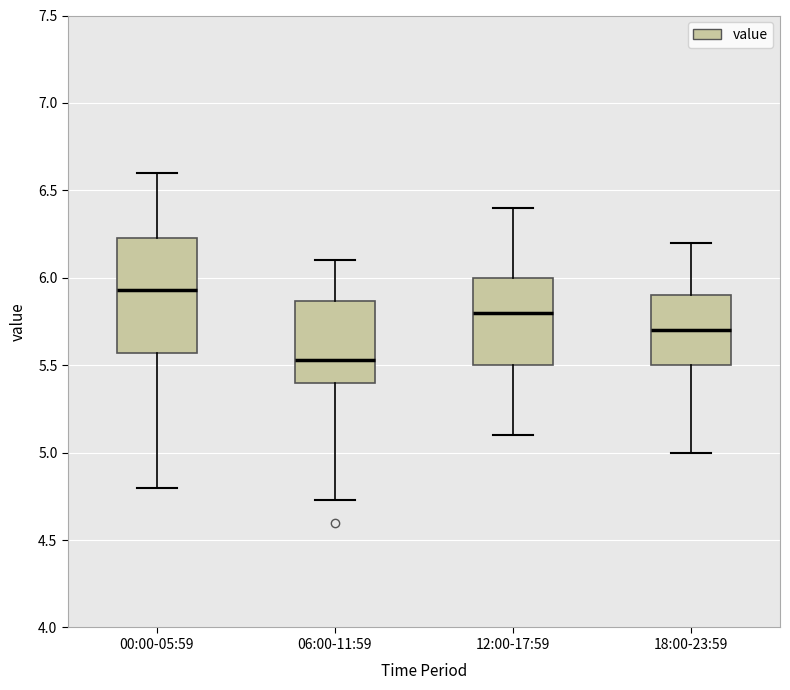

Which box has the highest median line?

00:00-05:59